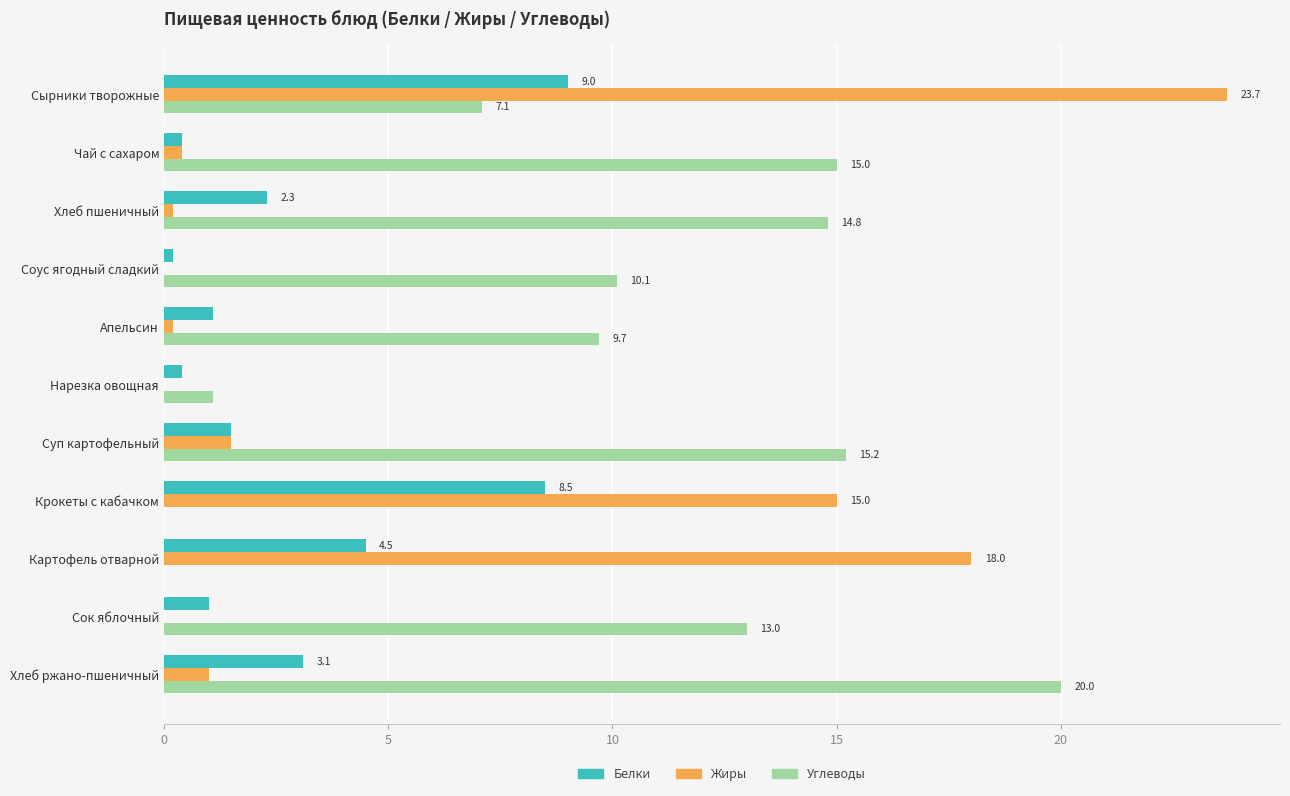

Which series changed the most between Картофель отварной and Хлеб ржано-пшеничный?

Углеводы